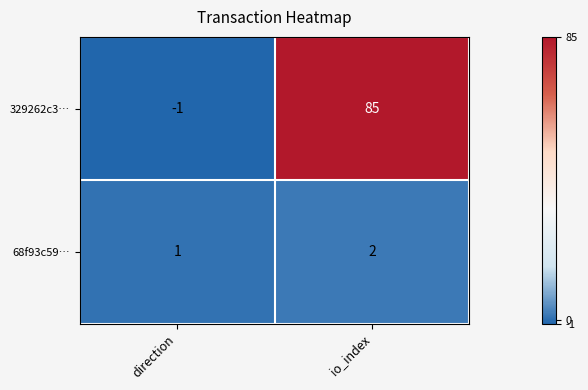

How many distinct data groups are displayed?

2